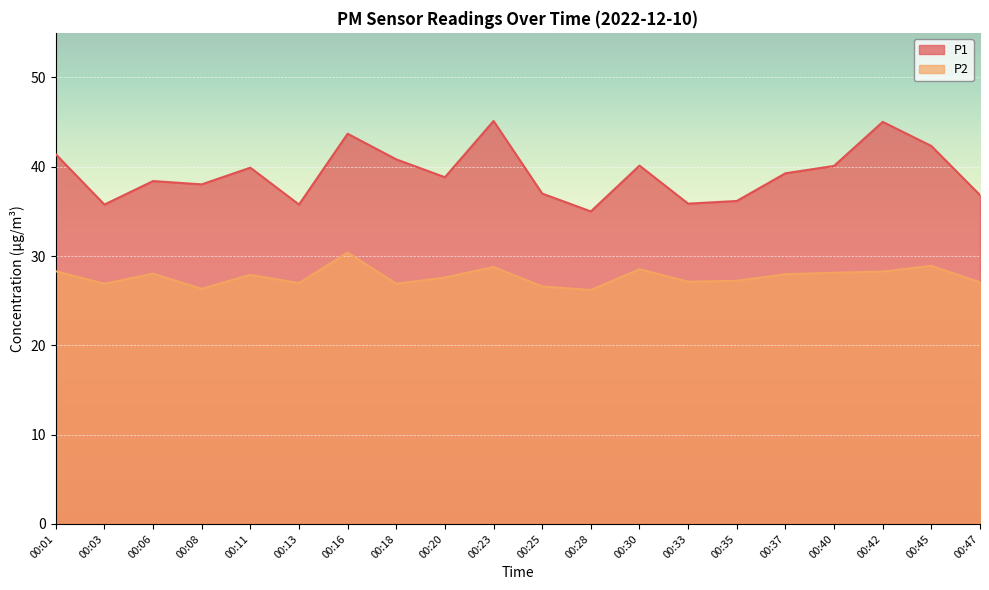

Rank the series by their maximum value, from highest to lowest.

P1, P2